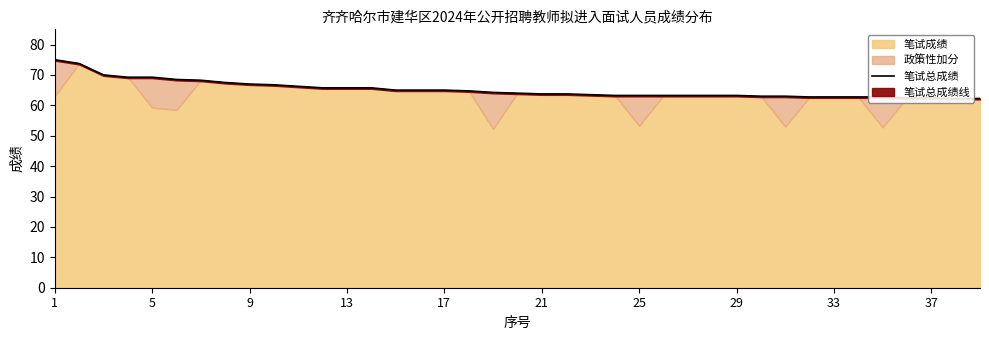

The chart shows a value of 75.0 at 1. True or false?

True